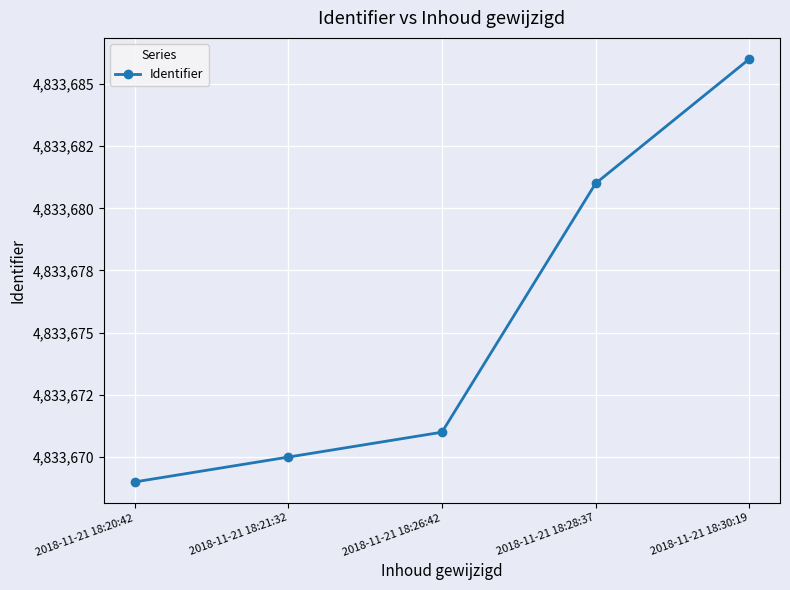

True or false: there are more than 2 points higher than both neighbors.

False